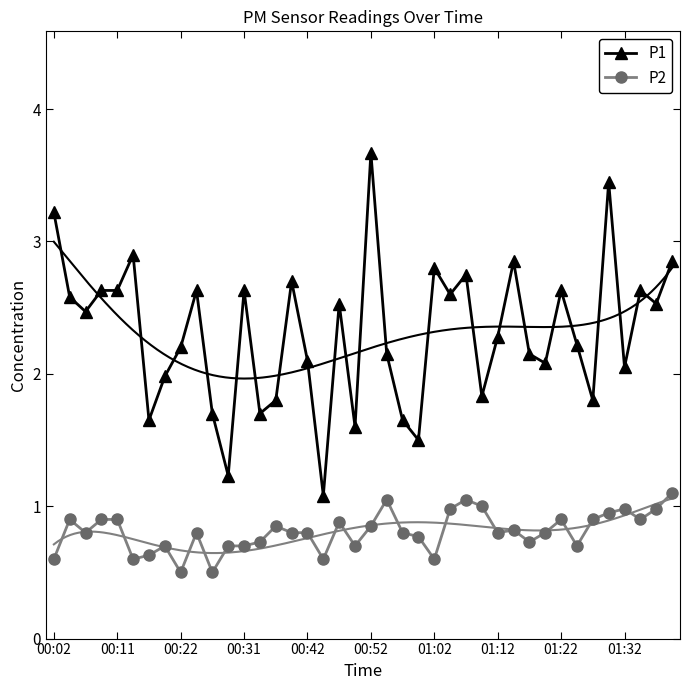

Is this an area chart (filled region under the line)?

No